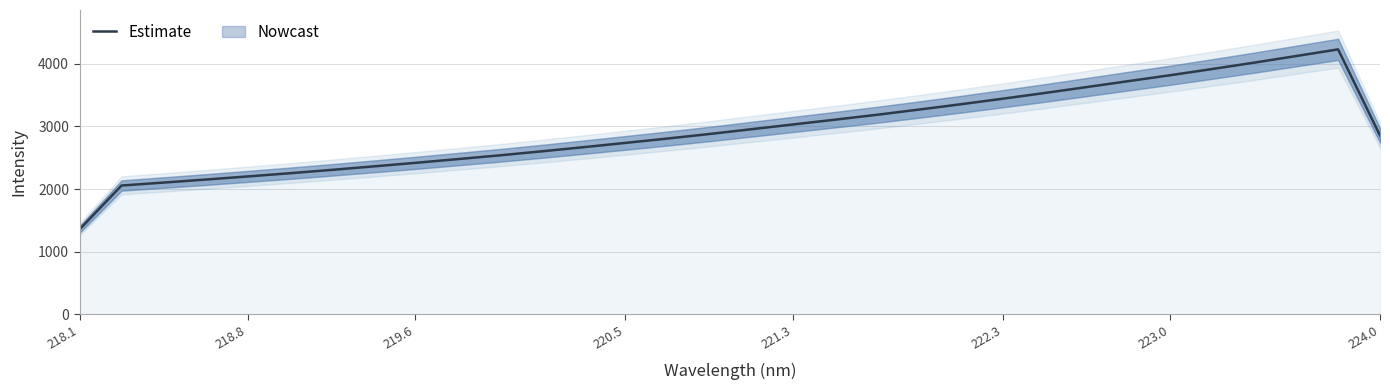

Reading left to right, list all the values displayed in this chart.

1356.1	2057.3	2104.3	2152.1	2202.0	2253.2	2306.7	2362.5	2419.4	2478.5	2538.6	2602.6	2669.1	2737.7	2807.2	2879.9	2956.0	3032.4	3109.1	3187.2	3270.1	3355.4	3443.9	3535.2	3629.5	3724.7	3819.6	3918.5	4020.1	4125.5	4231.7	2856.6